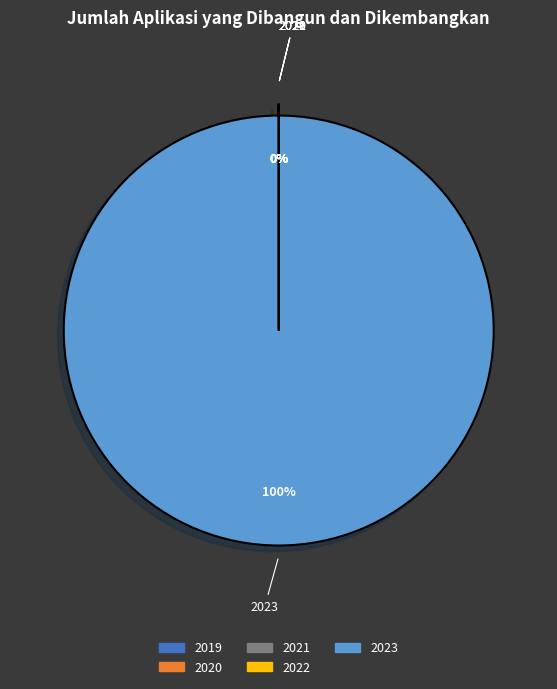

Which slice is the largest?

2023